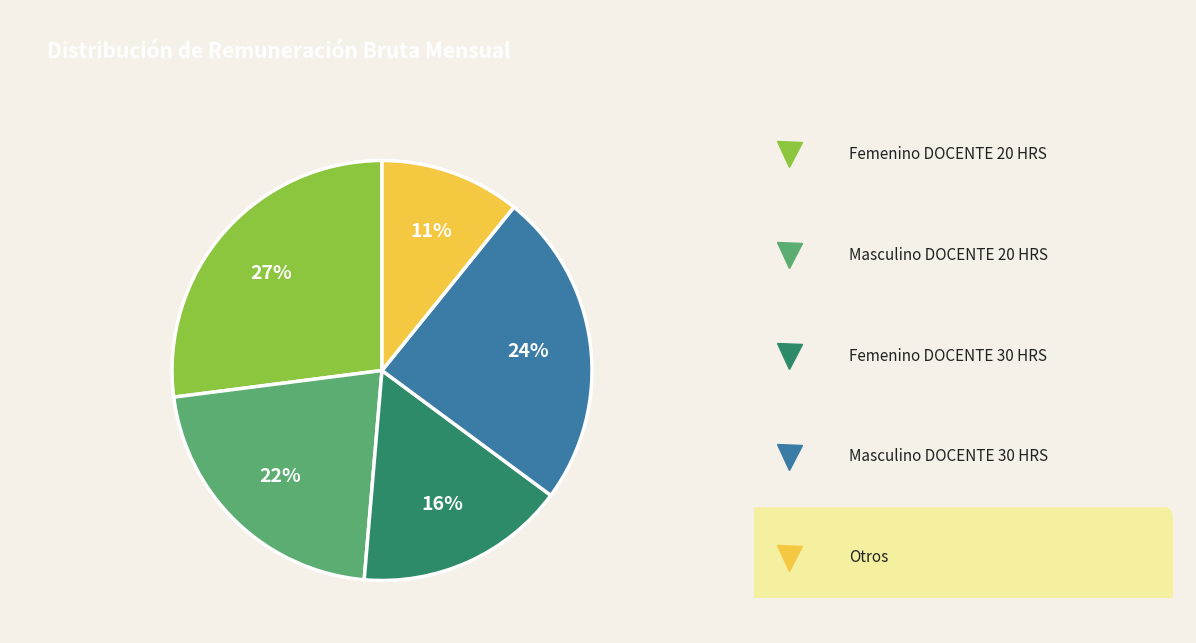

Is there any slice that represents more than half of the pie?

No